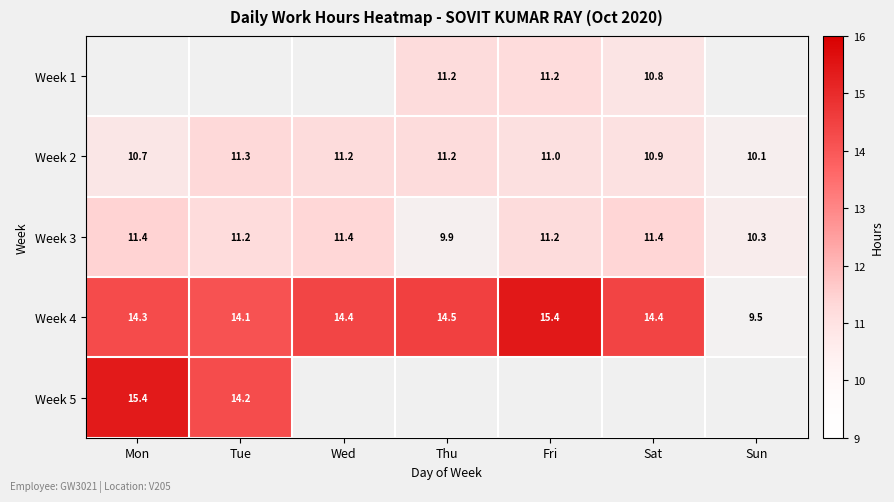

Which has a higher value, Sat or Mon?

Mon